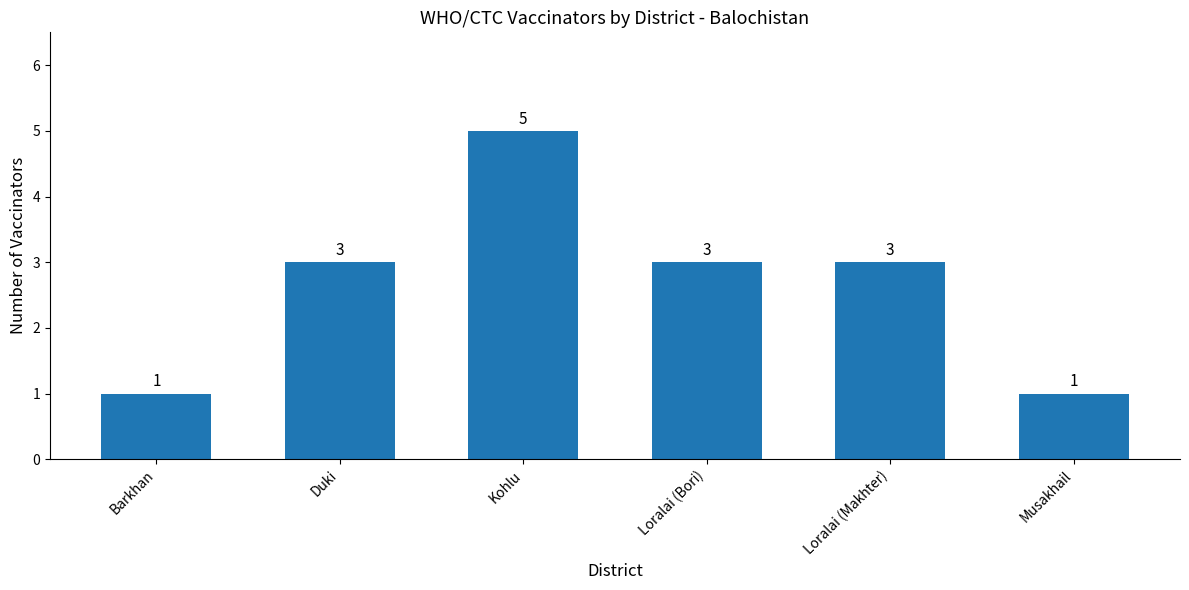

What position from the left is Kohlu?

3